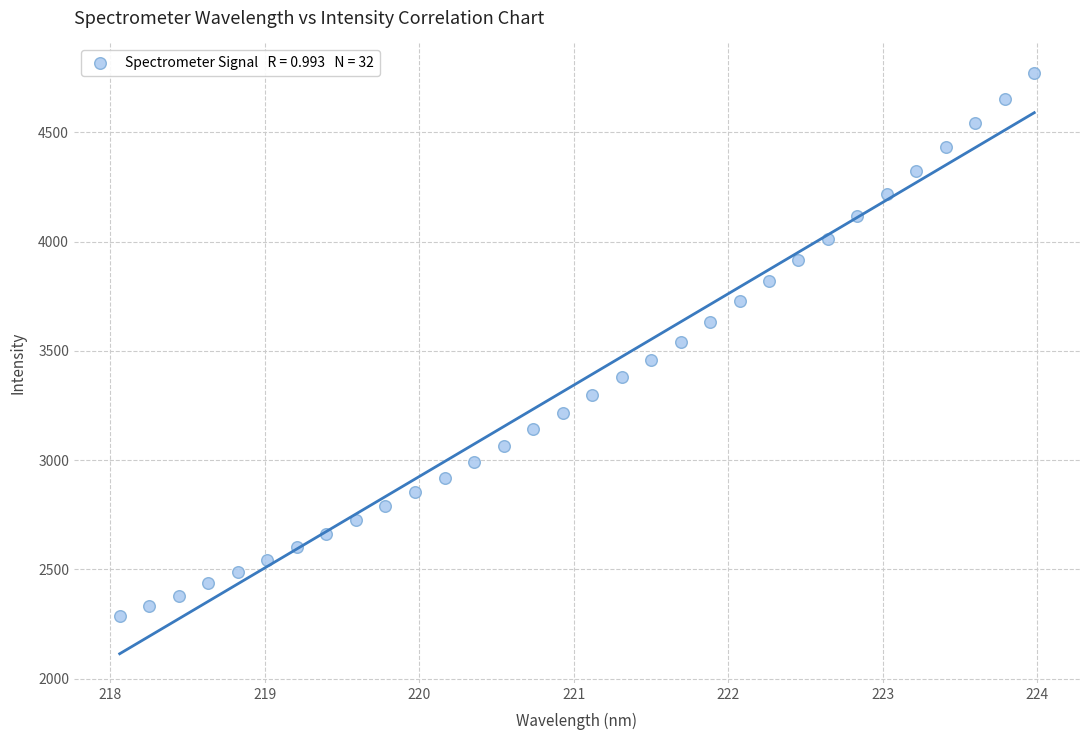

What is the range of Y values (max minus min)?

2488.8